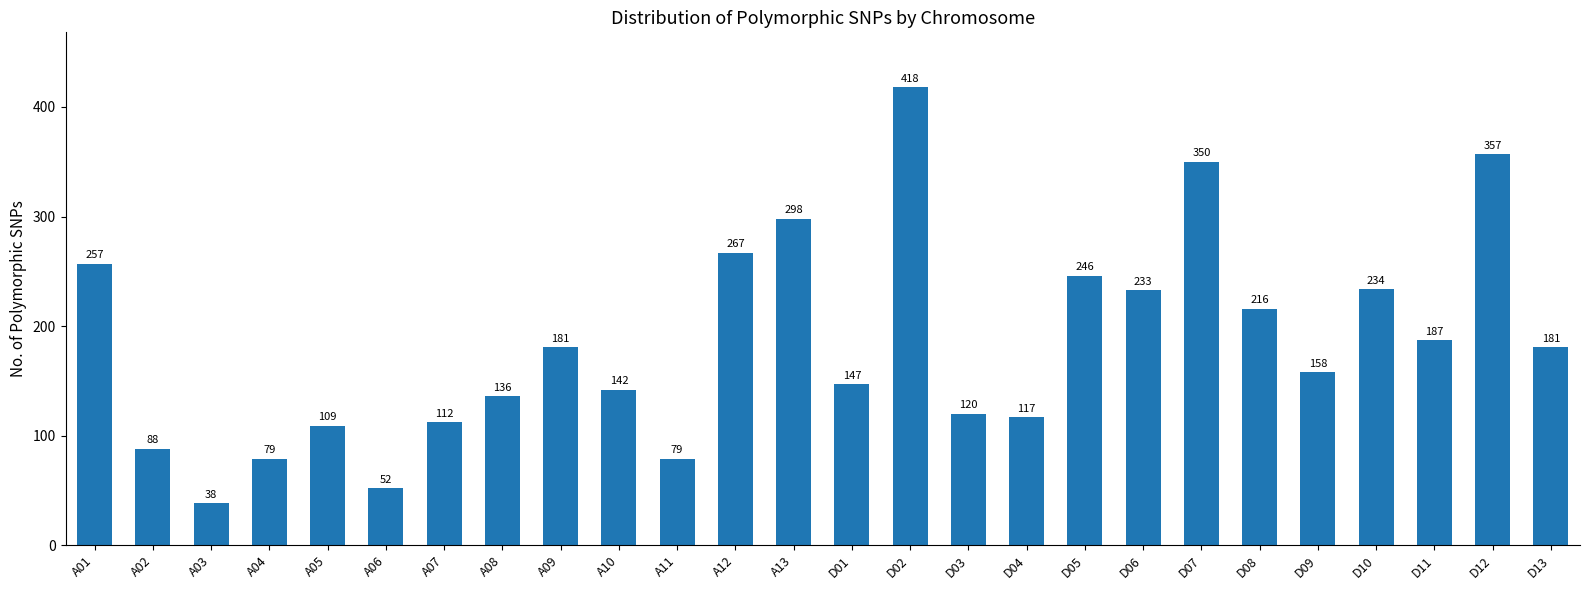

Reading right to left, what are all the values shown in this chart?

181	357	187	234	158	216	350	233	246	117	120	418	147	298	267	79	142	181	136	112	52	109	79	38	88	257